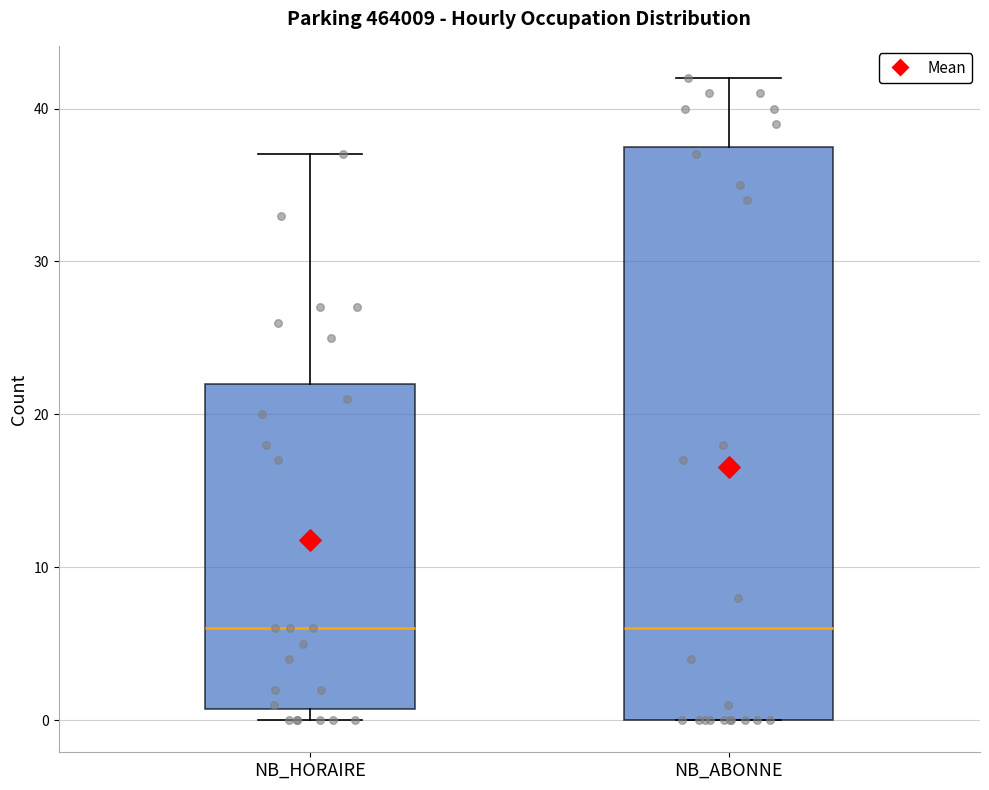

Where does the upper whisker of the box for NB_ABONNE end on the y-axis? The values are not printed on the chart, so give them approximately, as read against the axis.

42